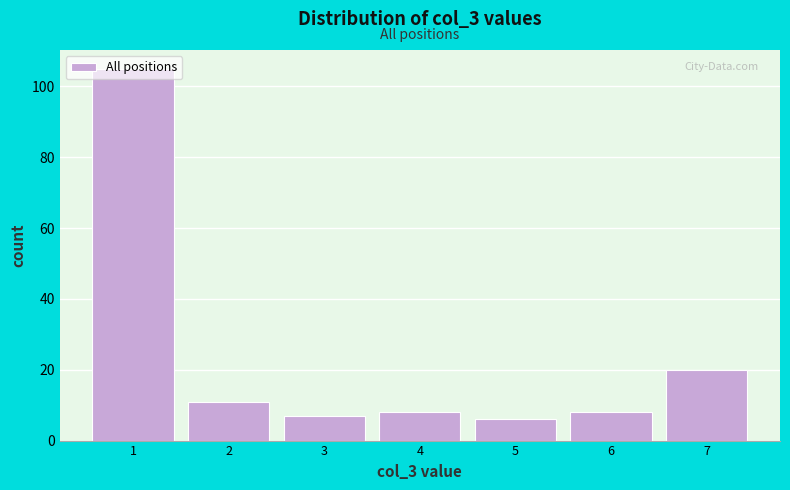

Reading left to right, list every bar in this chart as the range it spans on the x-axis followed by its height. The values are not printed on the chart, so give them approximately, as read against the axis.

0.5 to 1.5: 106
1.5 to 2.5: 12
2.5 to 3.5: 8
3.5 to 4.5: 8
4.5 to 5.5: 6
5.5 to 6.5: 8
6.5 to 7.5: 20